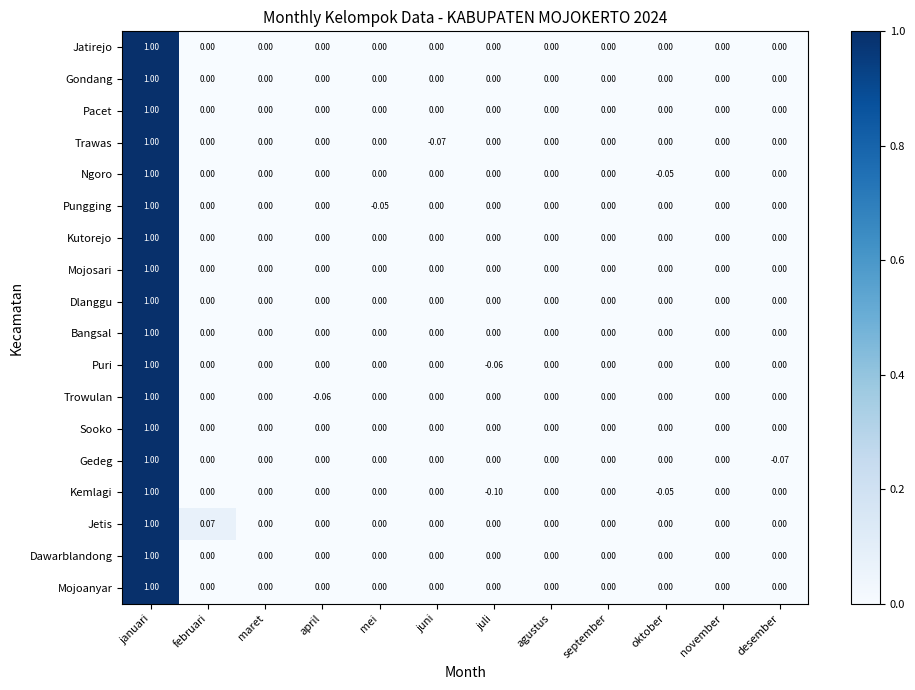

How many categories are shown in the chart?

12